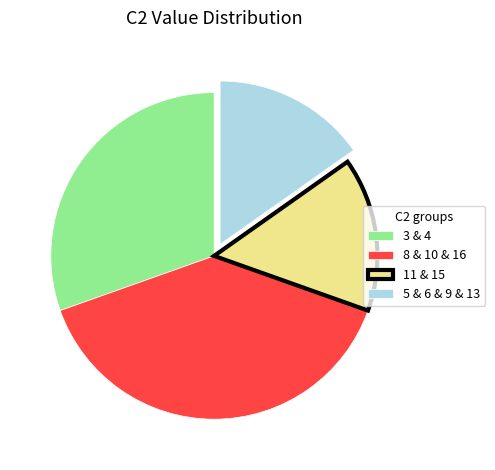

True or false: 8 & 10 & 16 accounts for 25% of the total.

False